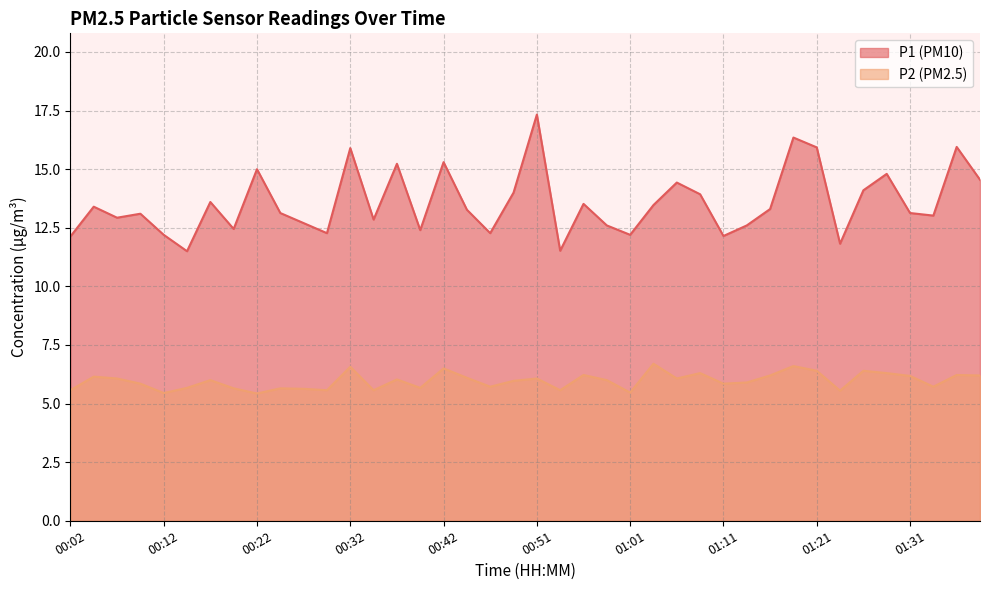

How many data points does each series have?

40